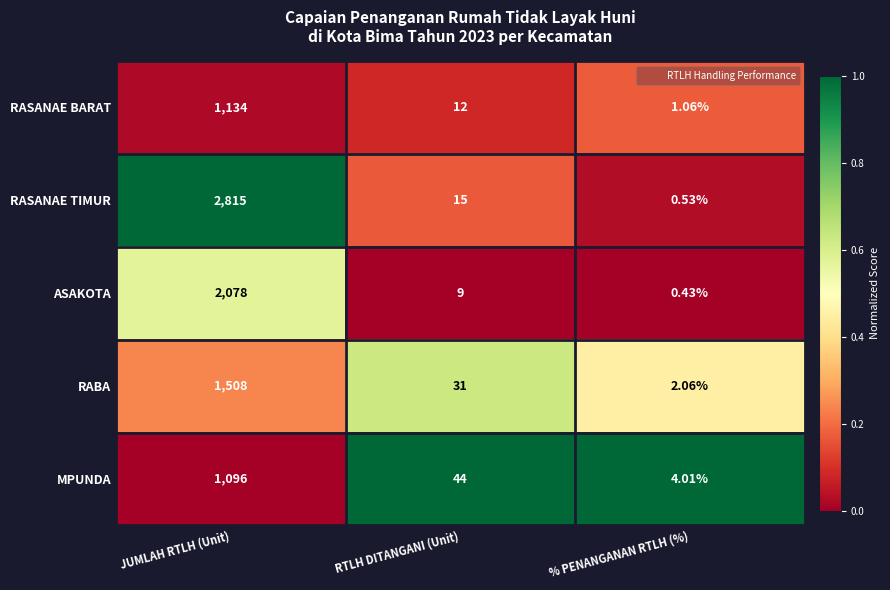

Which series has the largest total across all categories?

RASANAE TIMUR